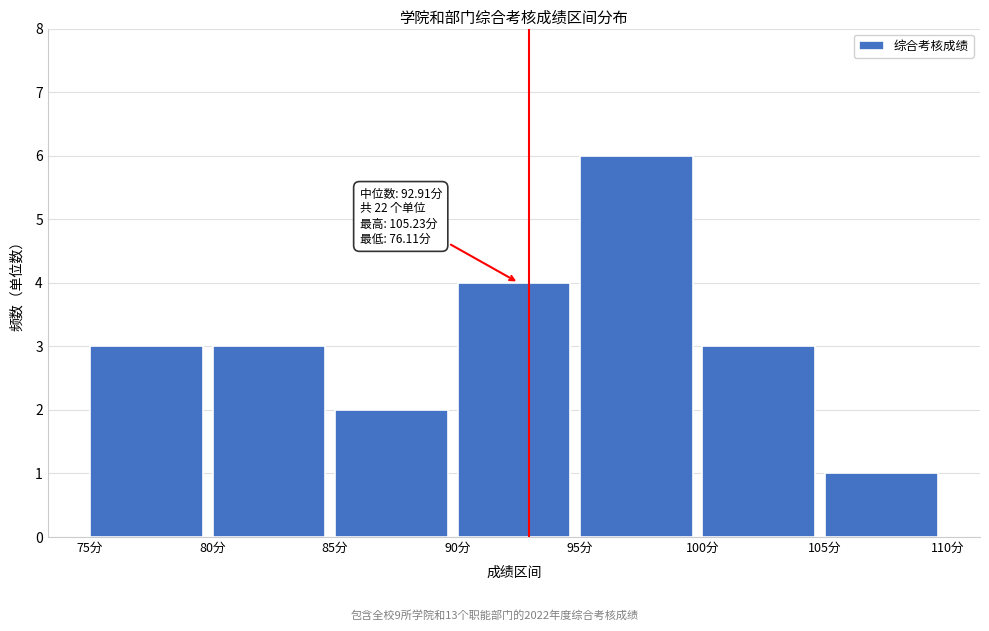

Over which range of the x-axis is the bar tallest?

95 to 100